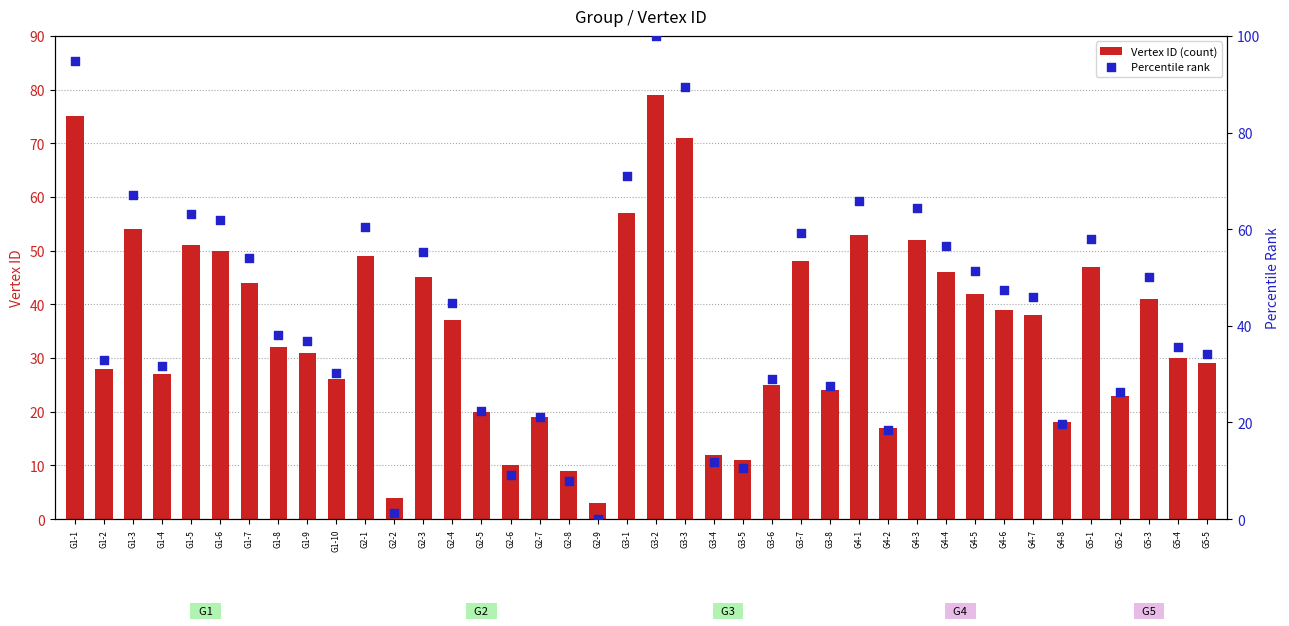

At which category is the sum across all series the highest?

G3-2